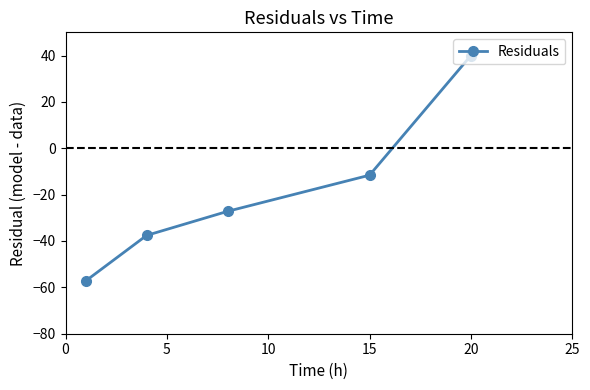

True or false: there are more than 0 points higher than both neighbors.

False